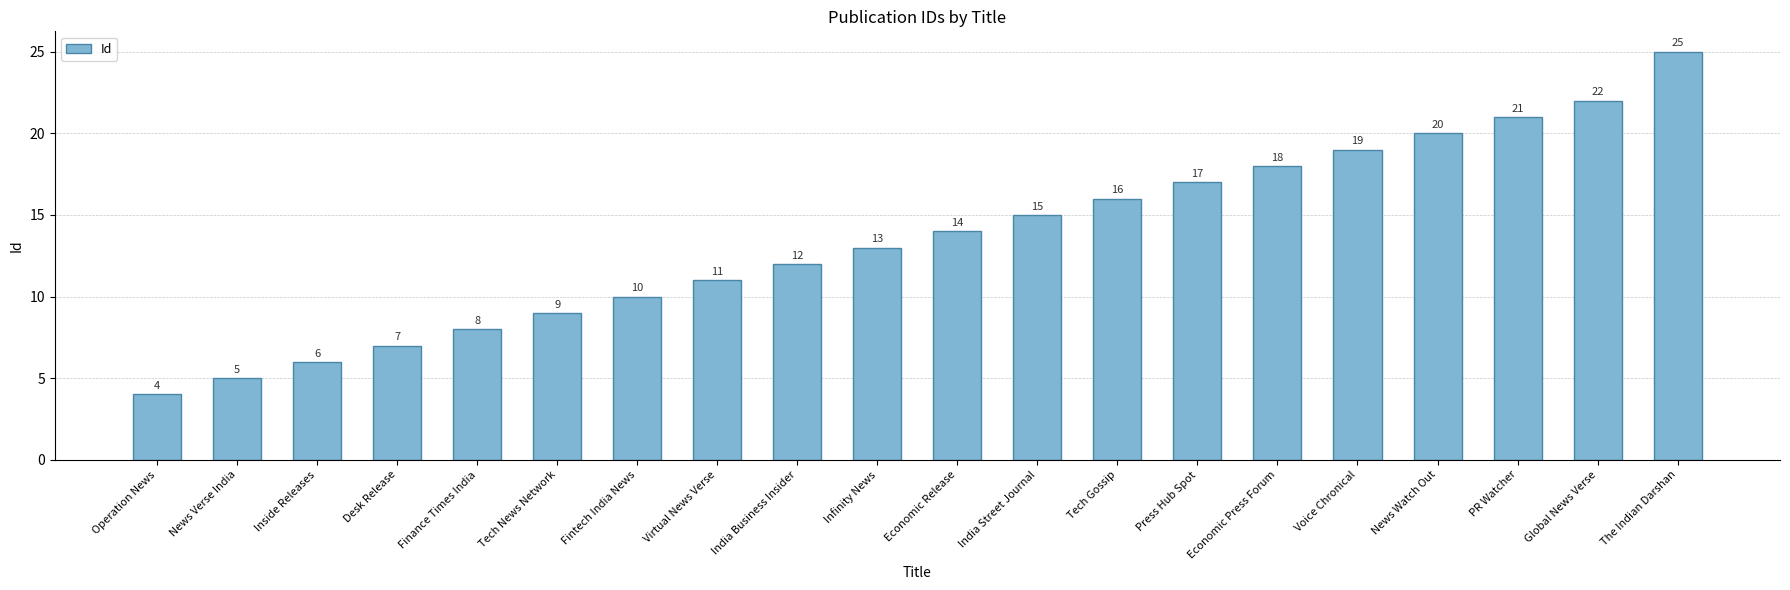

Rank the categories by value from lowest to highest.

Operation News, News Verse India, Inside Releases, Desk Release, Finance Times India, Tech News Network, Fintech India News, Virtual News Verse, India Business Insider, Infinity News, Economic Release, India Street Journal, Tech Gossip, Press Hub Spot, Economic Press Forum, Voice Chronical, News Watch Out, PR Watcher, Global News Verse, The Indian Darshan